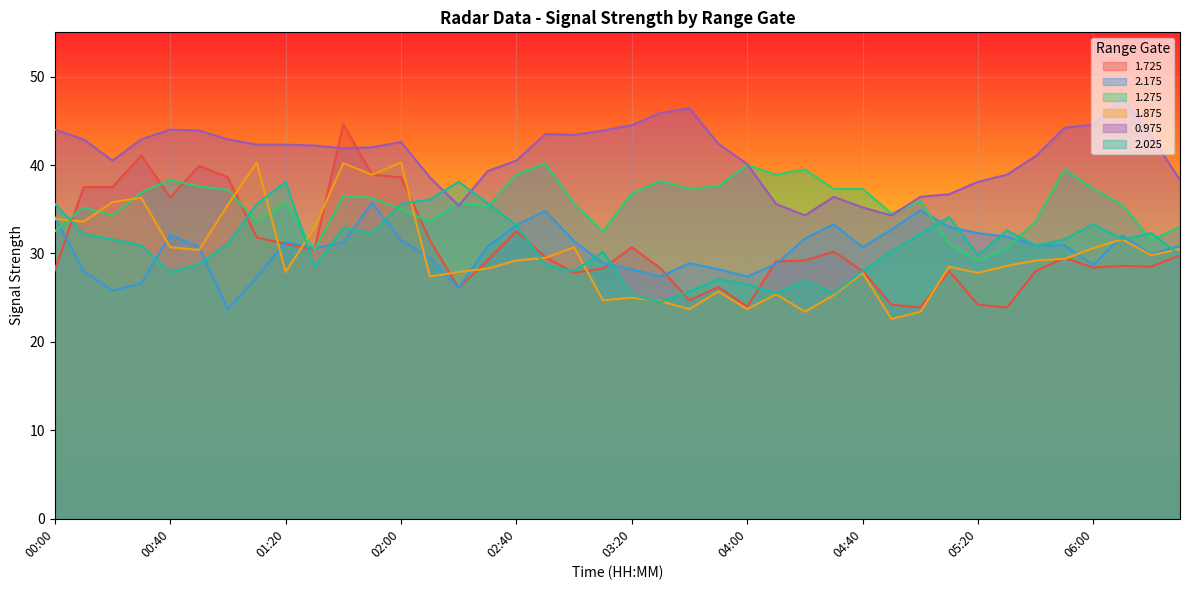

Which category has the highest value in the 2.175 series?

01:50